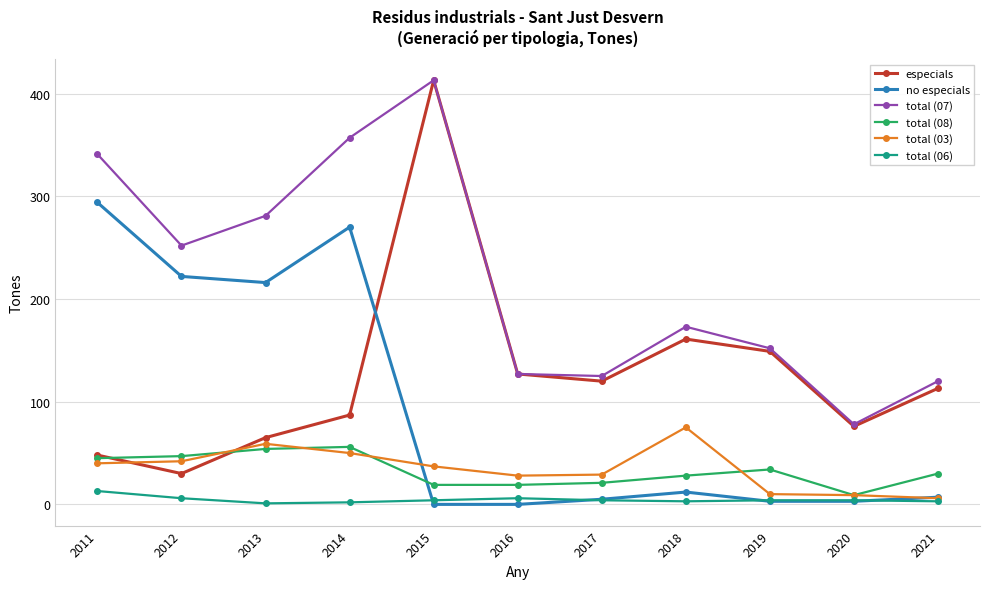

At how many categories does at least one series exceed 209?

5